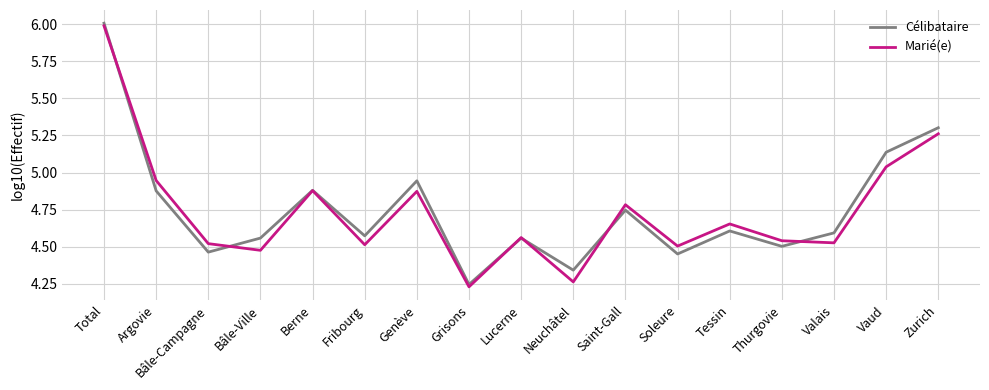

Where is Célibataire nearest to the value 5?

Genève